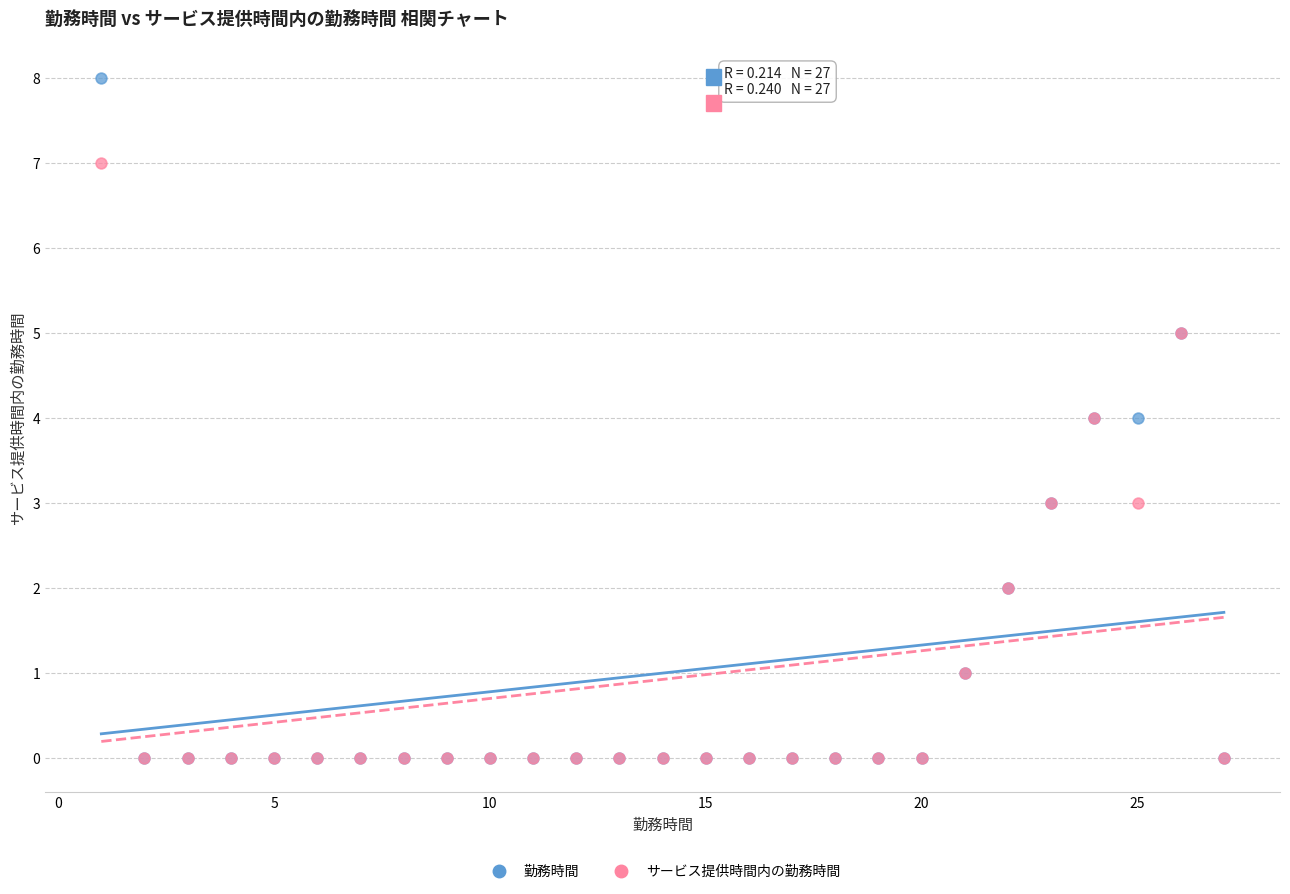

What are all the series names shown in the legend?

勤務時間, サービス提供時間内の勤務時間